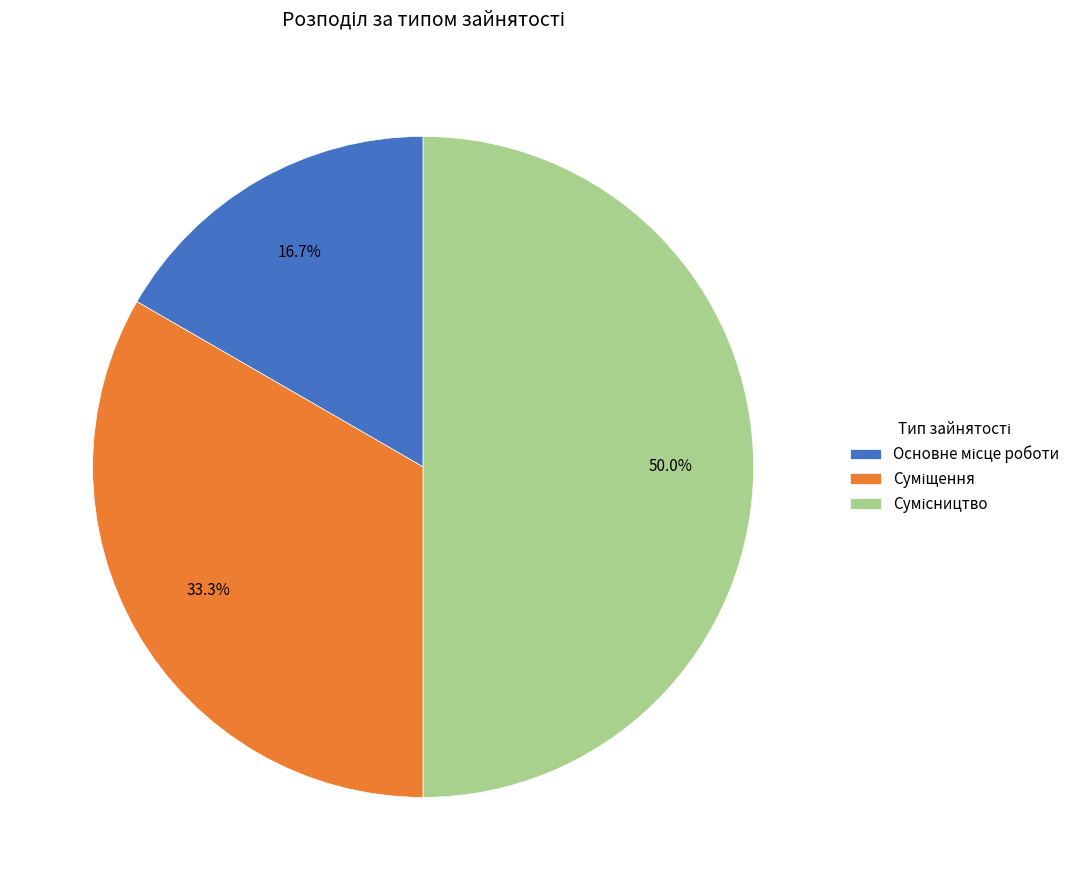

To the nearest percent, what is the difference between the largest and smallest slice percentages?

33%